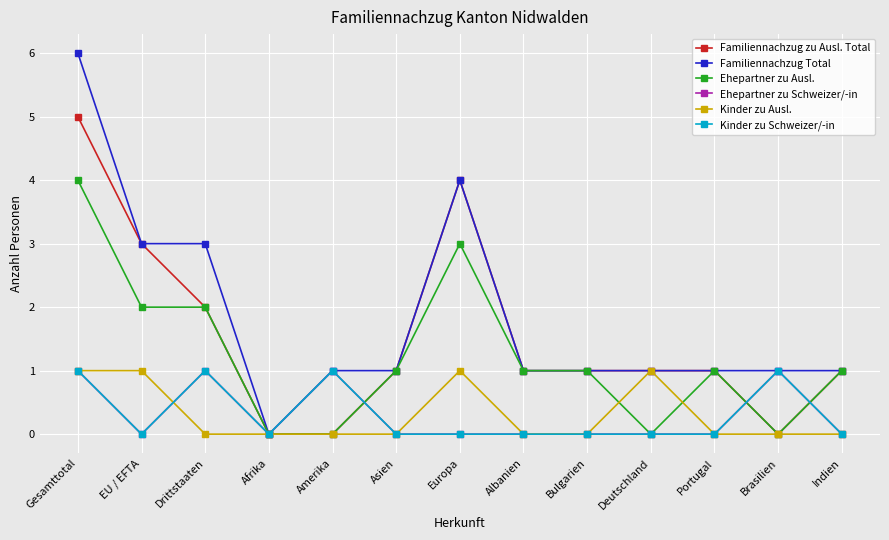

What is the highest value of the Ehepartner zu Ausl. series?

4